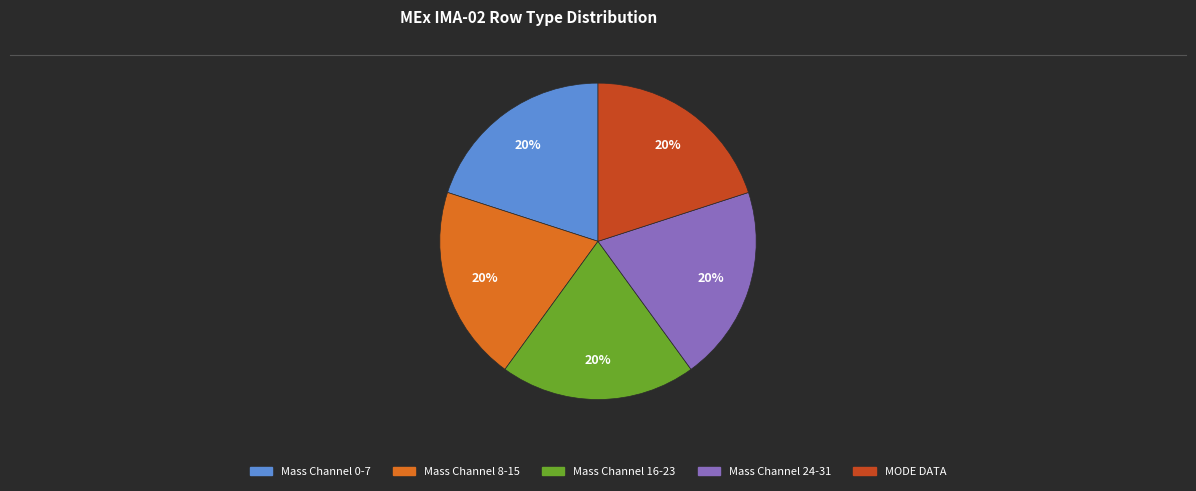

To the nearest percent, what is the average slice percentage?

20%